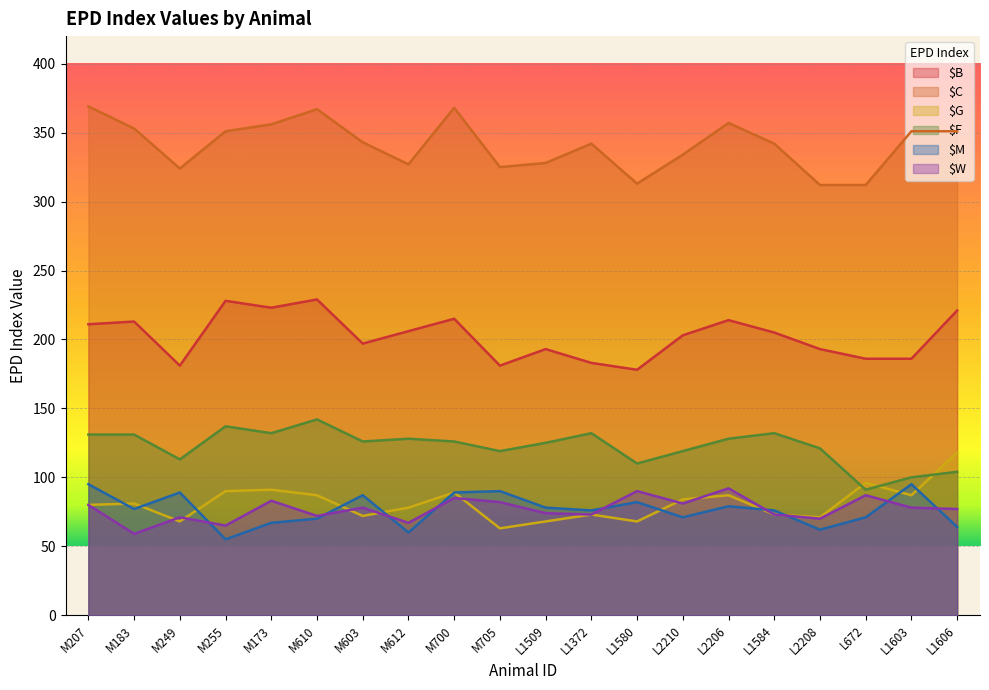

True or false: $M has a value of 76 at L1372.

True